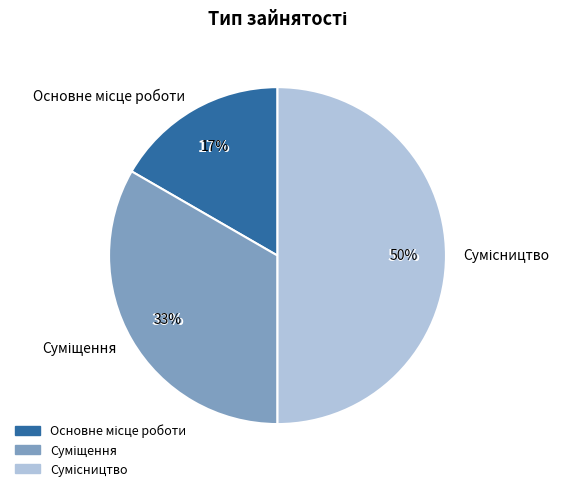

To the nearest percent, what percentage of the pie is Основне місце роботи?

17%